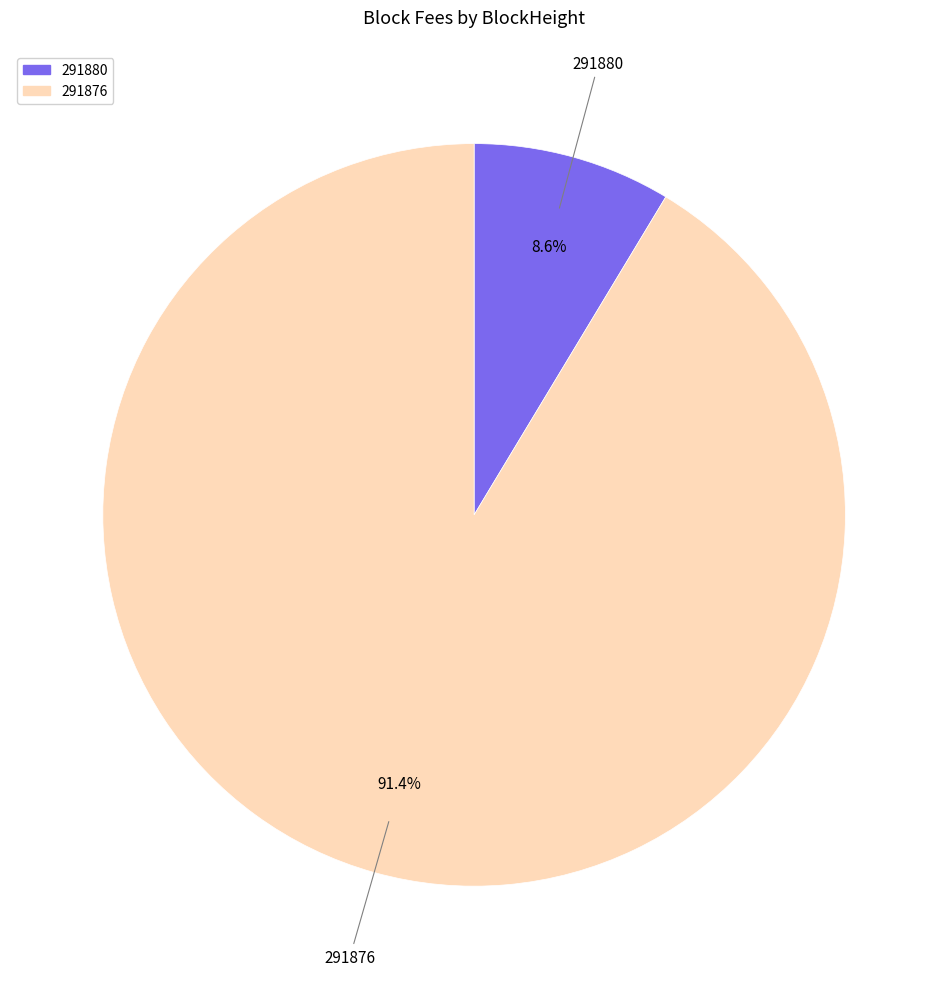

To the nearest percent, what is the combined percentage of 291880 and 291876?

100%